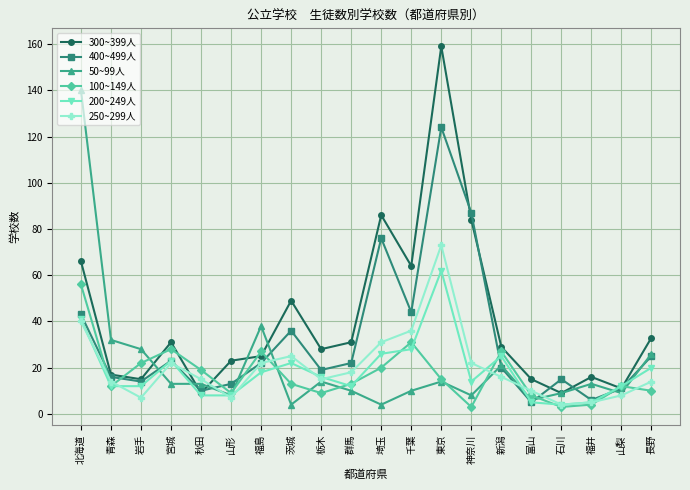

How many lines are shown in the chart?

6